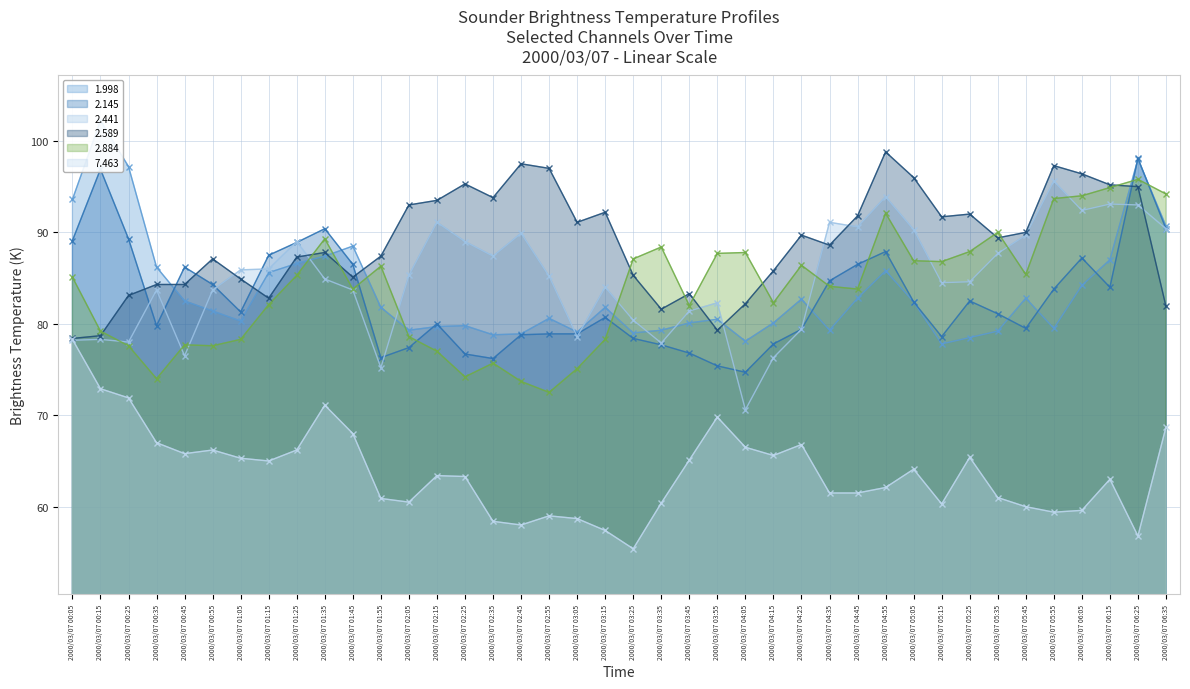

Count the number of data series in this chart.

6